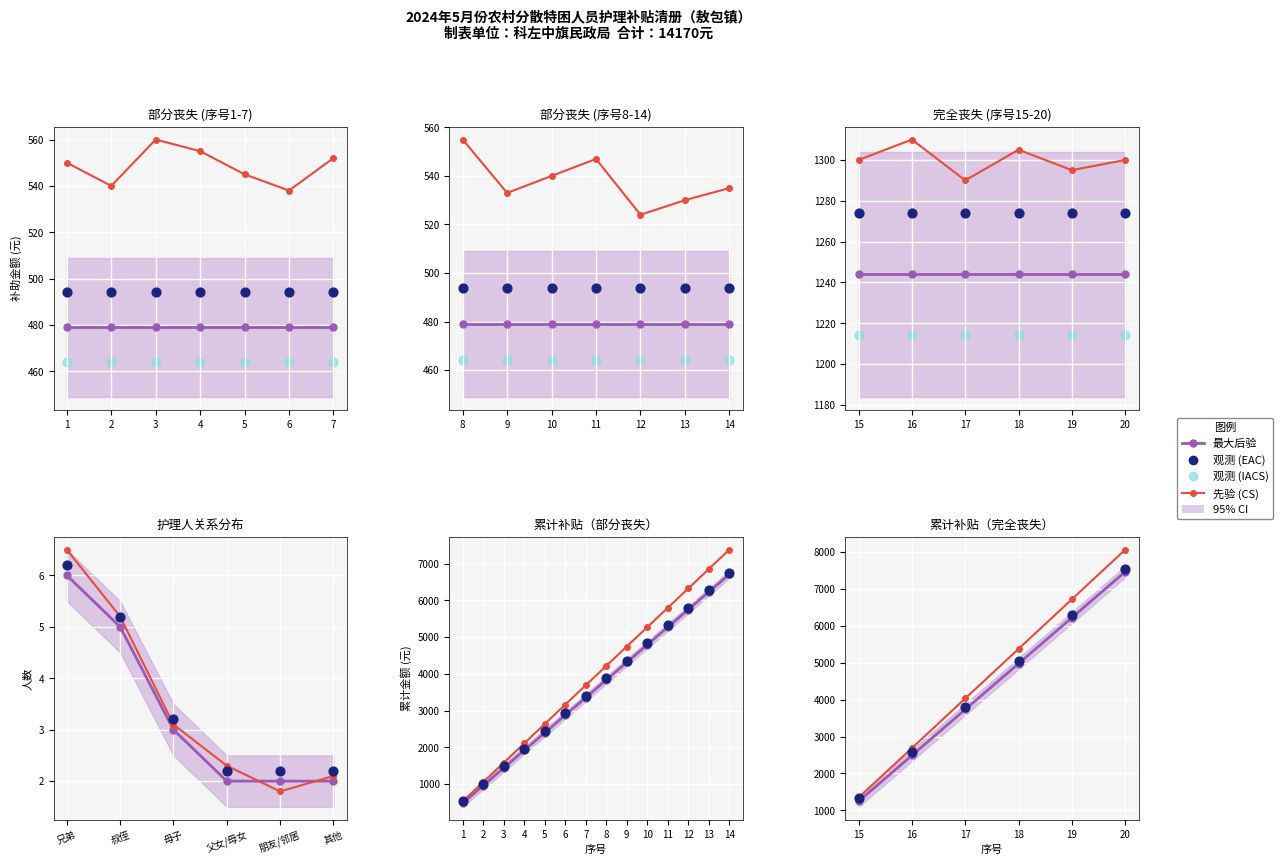

At how many categories does at least one series exceed 3622?

4